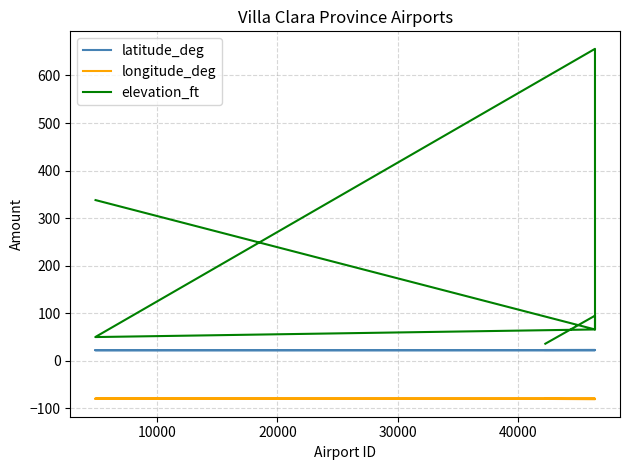

How many lines are shown in the chart?

3